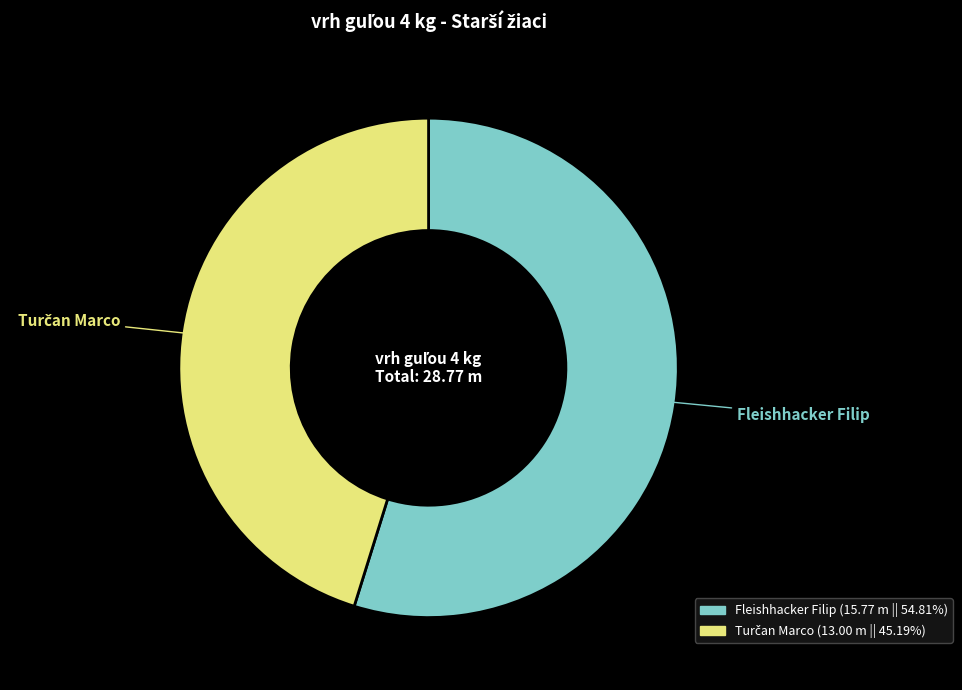

Which category has the biggest portion of the pie?

Fleishhacker Filip